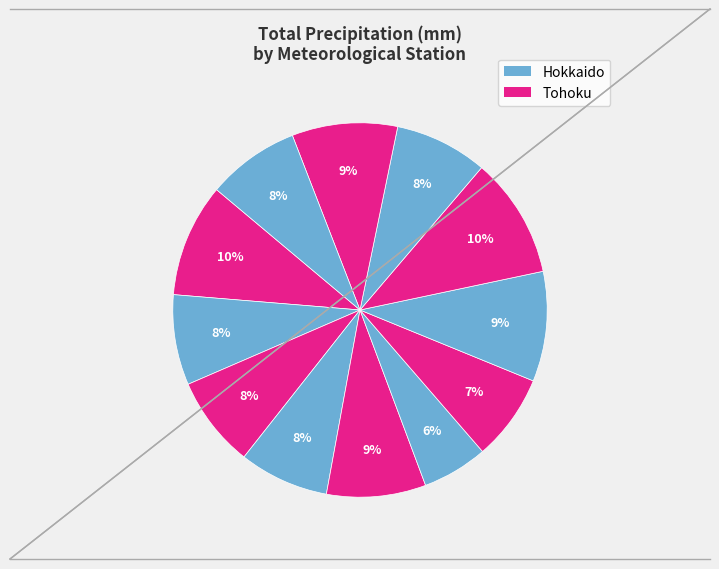

How many segments does this pie chart have?

12